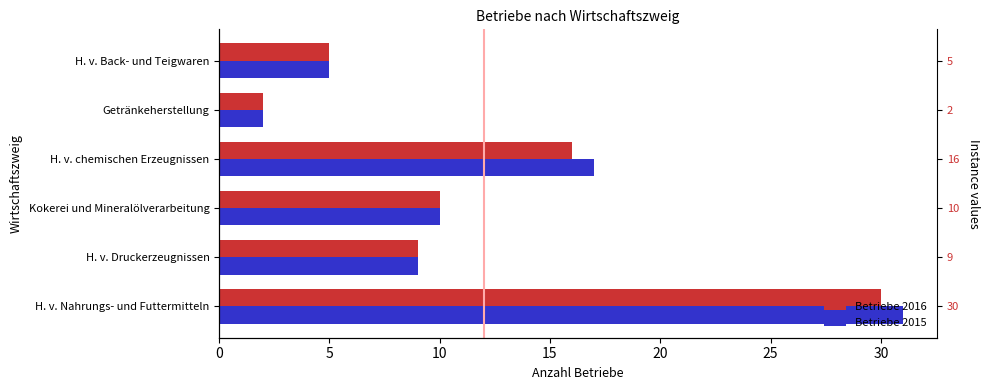

Reading left to right, extract all data points from this chart.

Betriebe 2016: 30	9	10	16	2	5
Betriebe 2015: 31	9	10	17	2	5